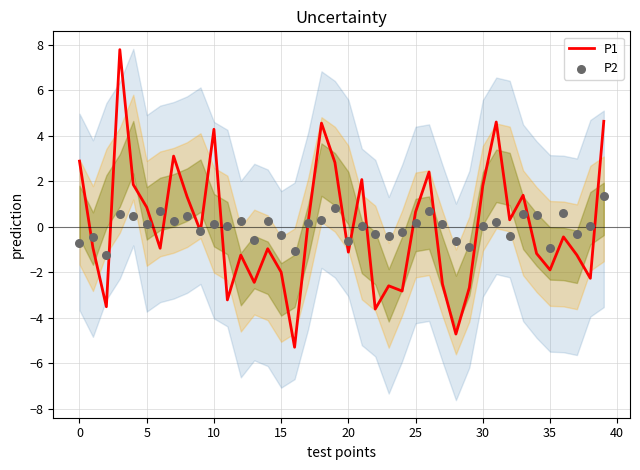

Which series reaches the maximum Y coordinate?

P1